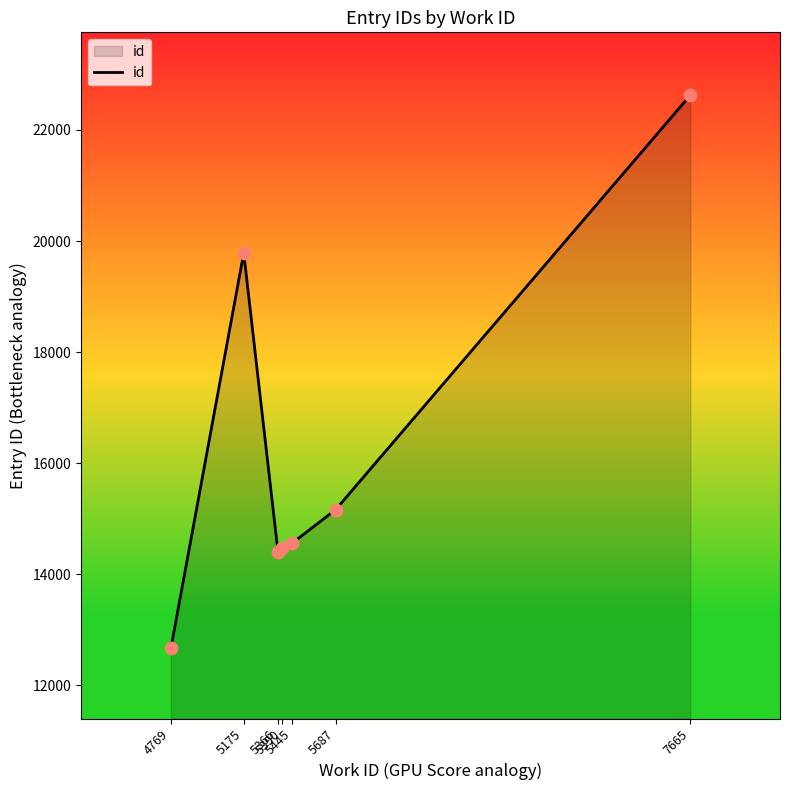

What is the ratio of the value at 5687 to the value at 5445?

1.0